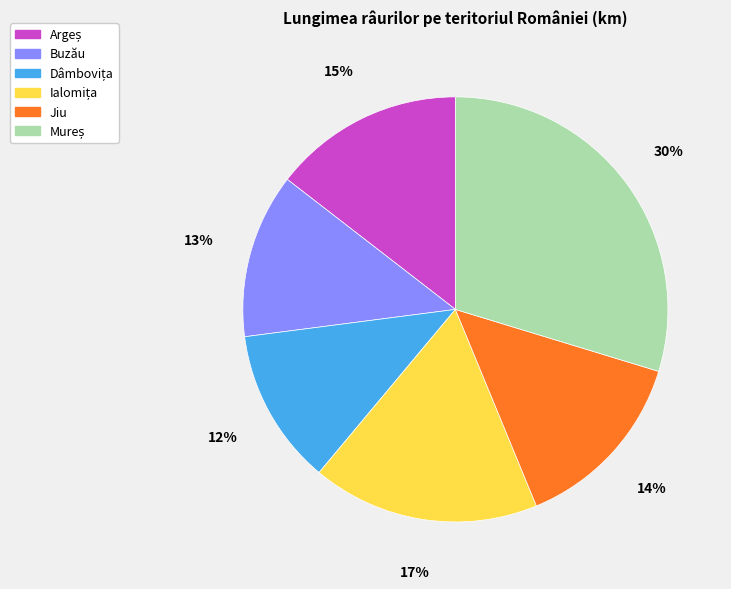

How many slices are in this pie chart?

6